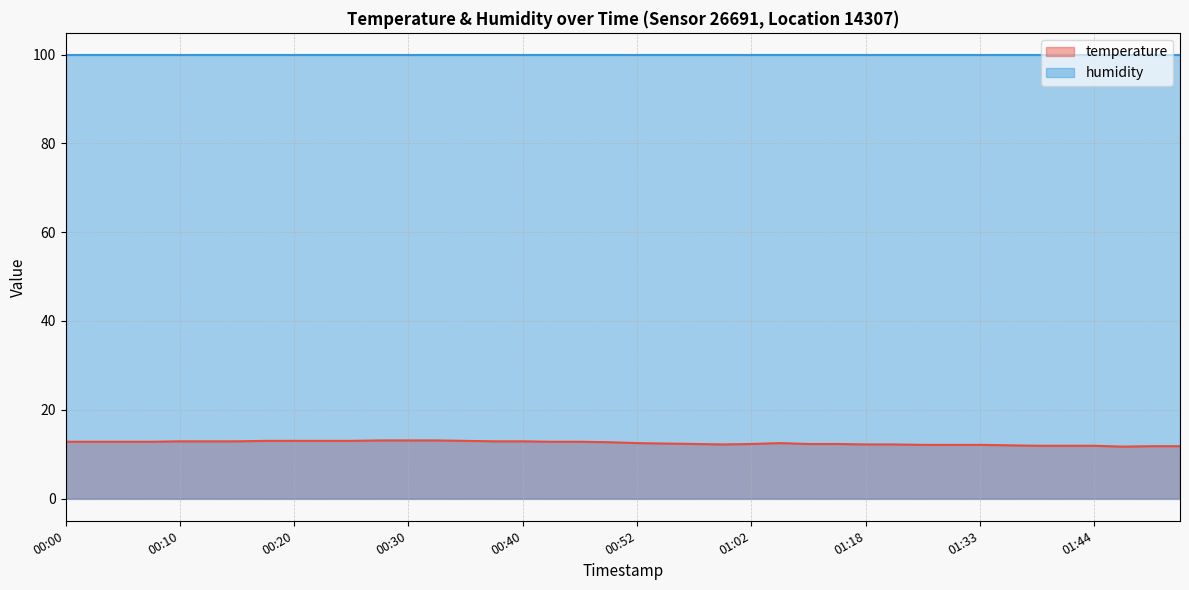

What is the change in value from 00:15 to 01:51?

-1.1